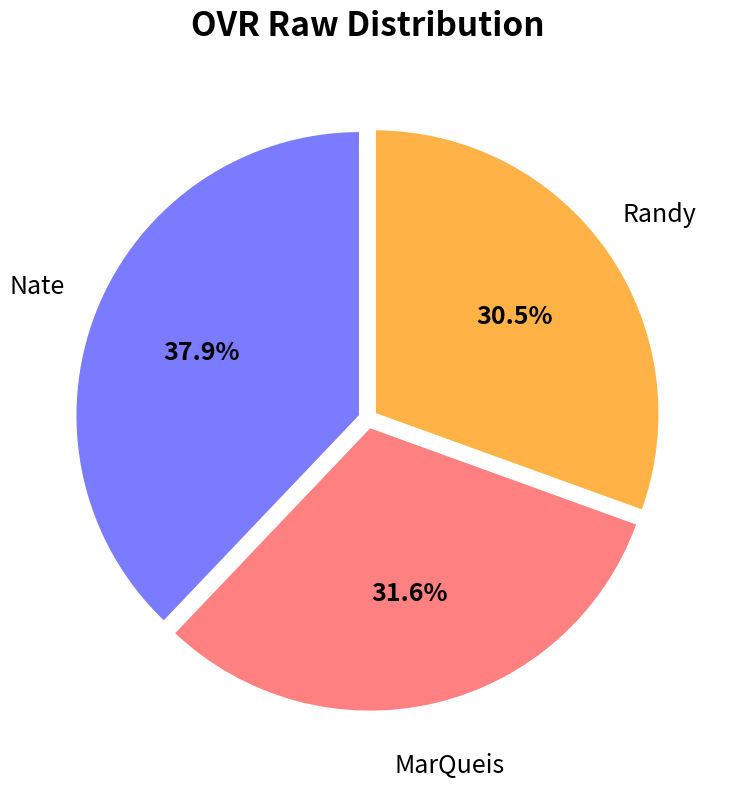

Approximately how many times larger is the value at MarQueis compared to Randy?

1.0